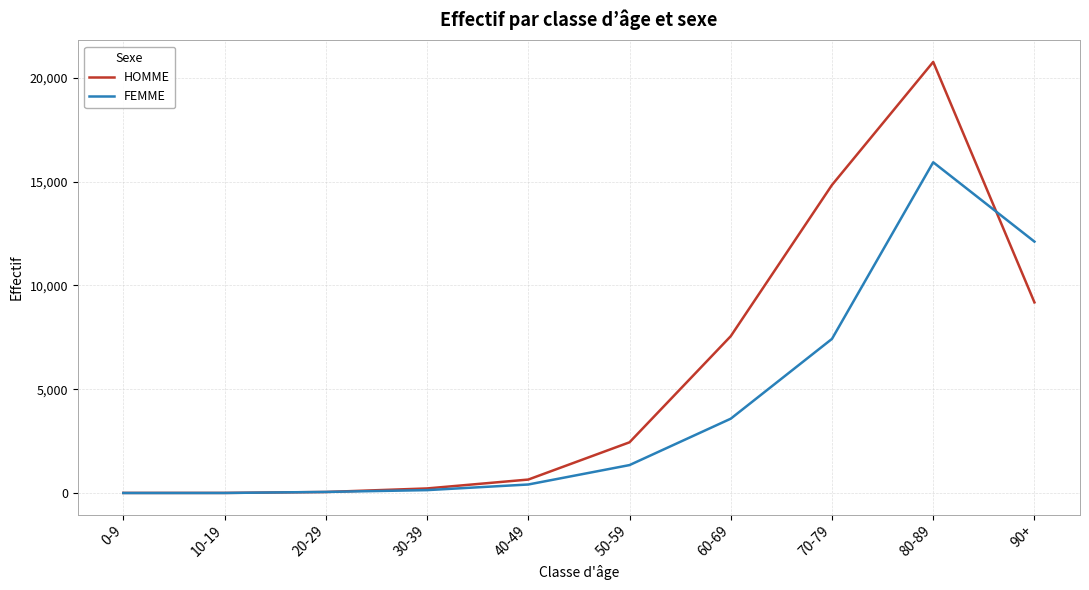

Between 70-79 and 90+, which series saw the biggest shift?

HOMME